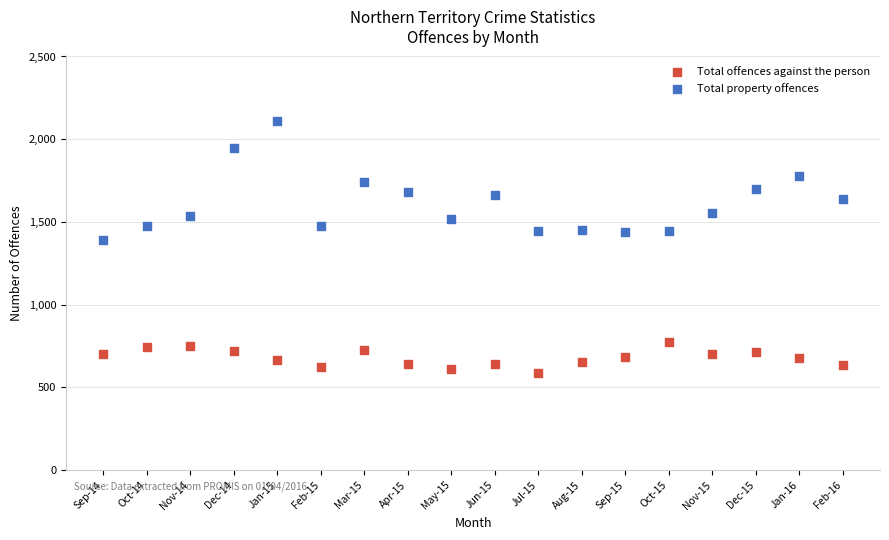

Across all series, what Y value is closest to 1348?

1392